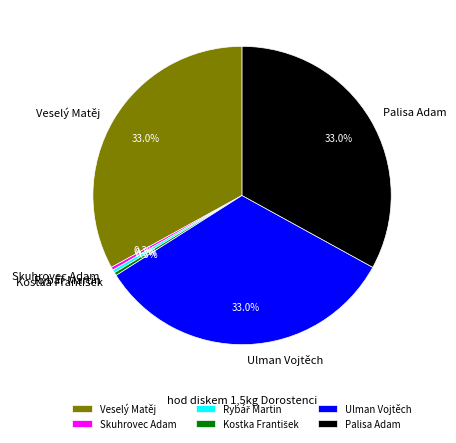

The Veselý Matěj slice represents 33% of the pie. True or false?

True